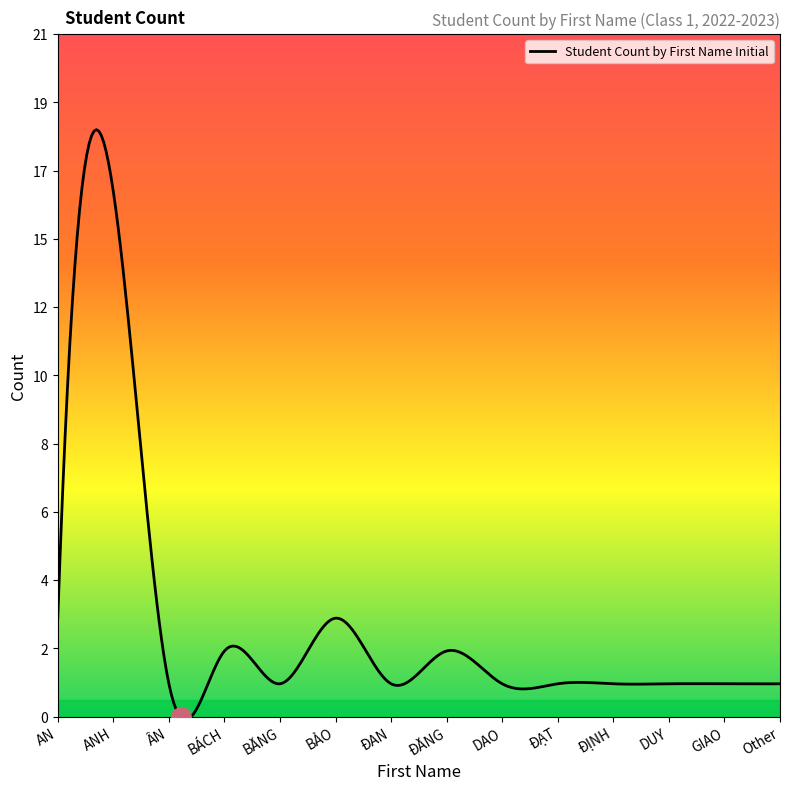

How many interior local valleys (lower than both neighbors) does the data have?

3